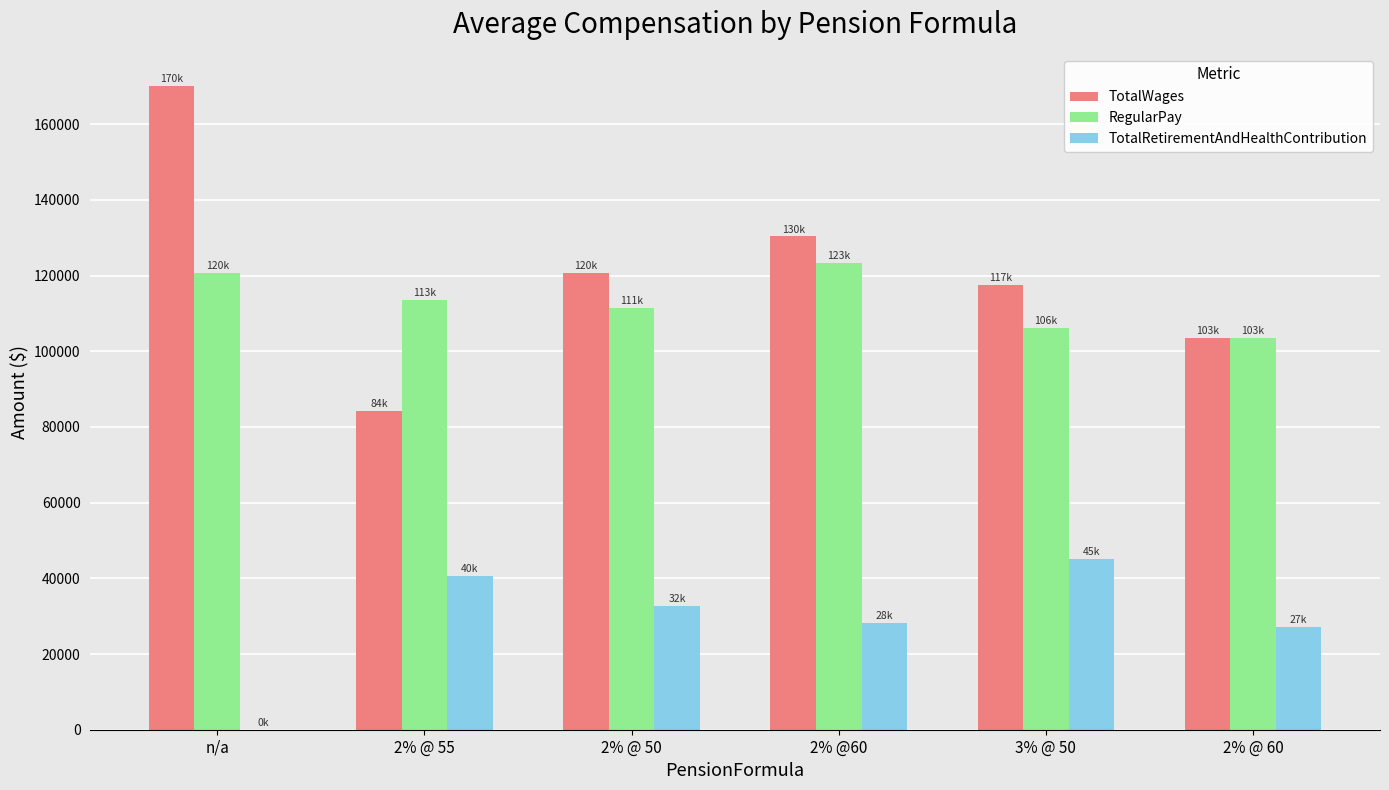

Are the bars grouped side by side (vs. stacked)?

Yes